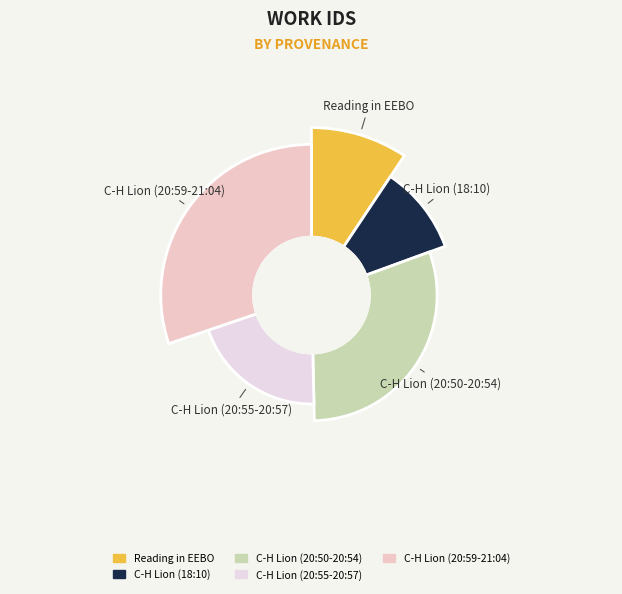

What portion of the pie excludes 2013-06-18 18:10?

89.9%